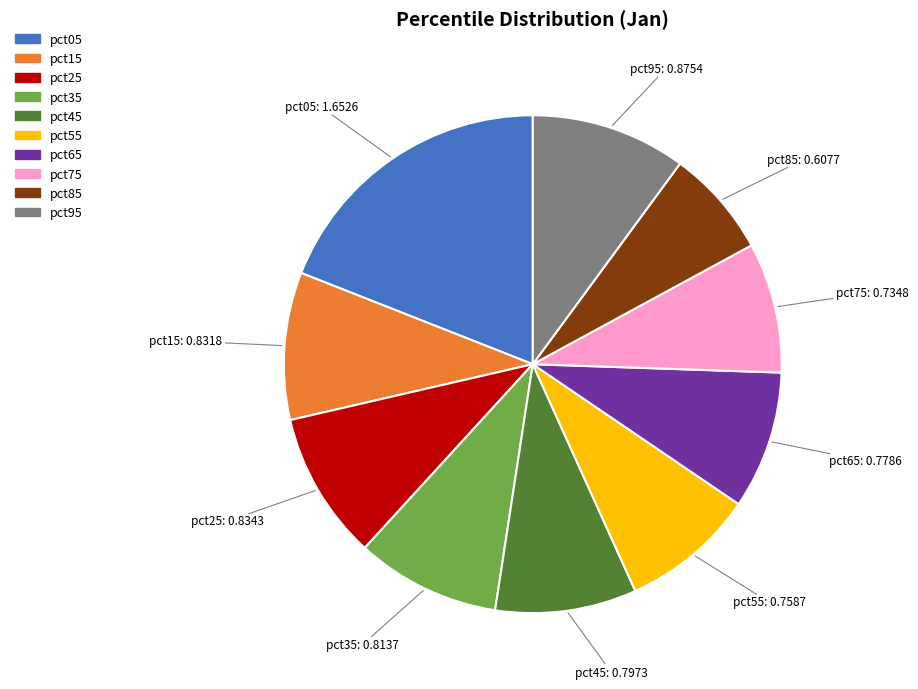

Does pct45 represent more than half of the total?

No